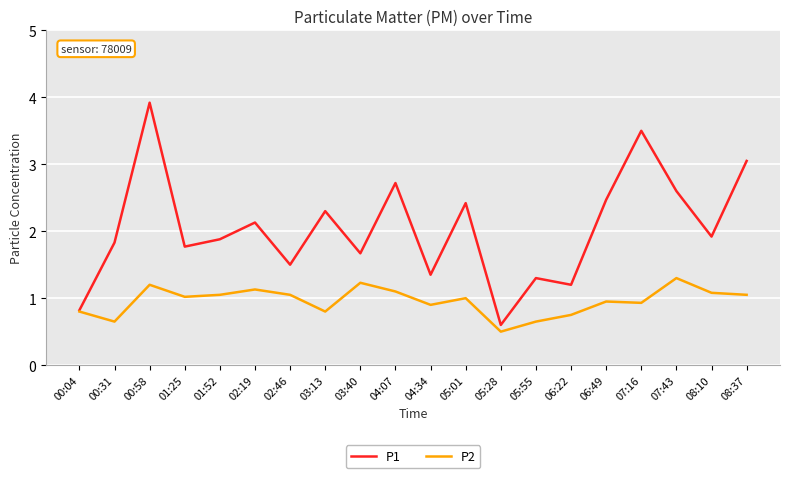

What is the sum of all P1 values?

41.0